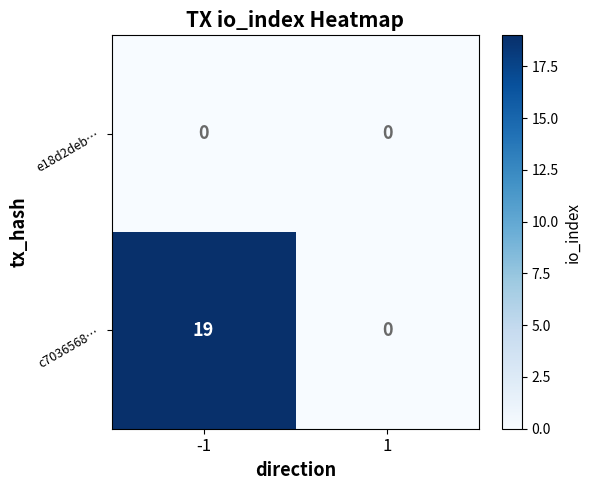

Which series has the largest range (max minus min)?

c7036568…